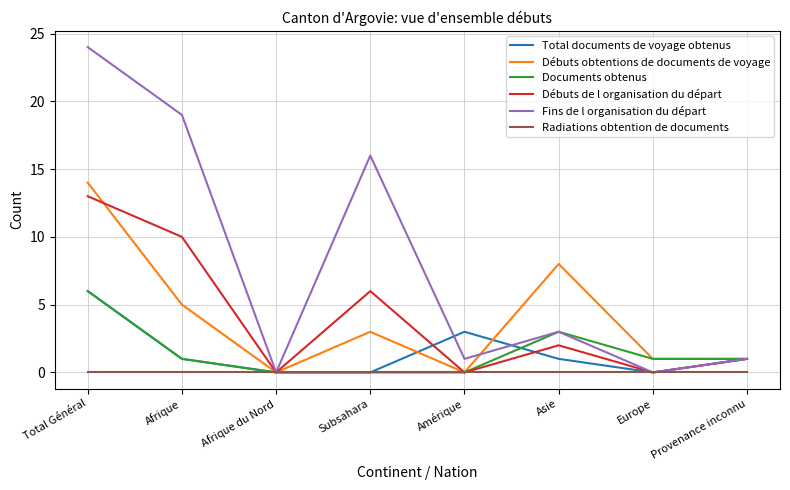

What is the difference between the Fins de l organisation du départ values at Afrique du Nord and Asie?

3